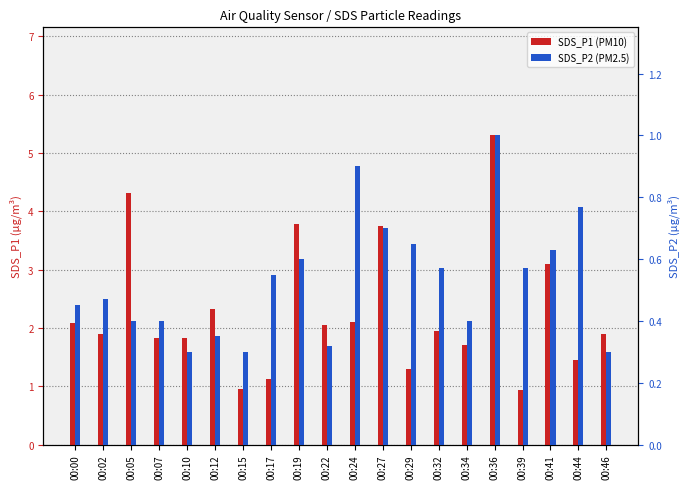

What is the difference between the maximum and minimum values in the SDS_P2 series?

0.7